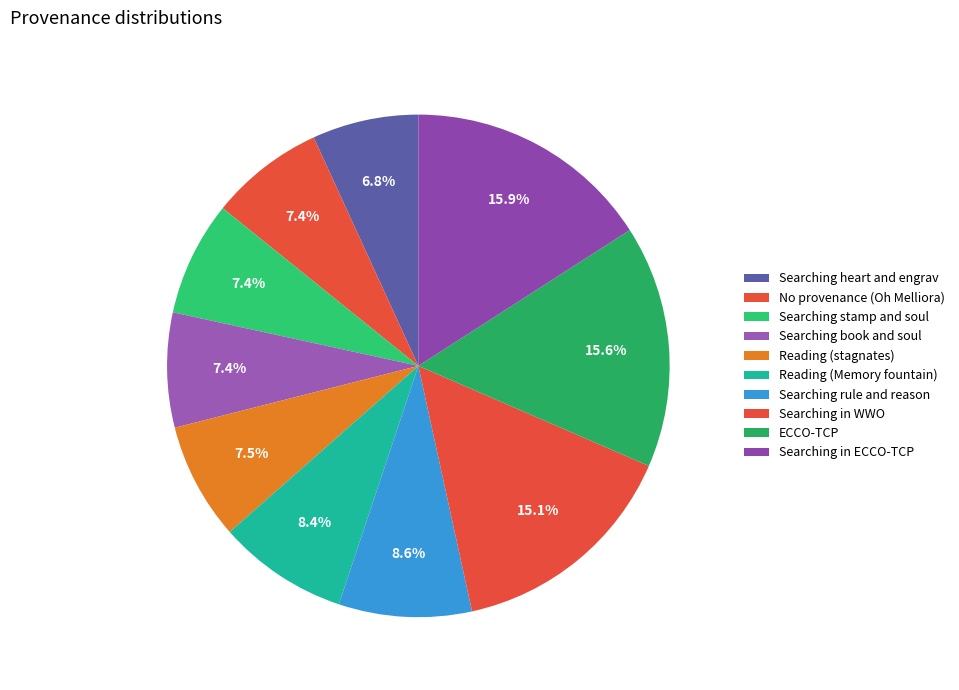

What is the smallest slice in the pie chart?

Searching heart and engrav